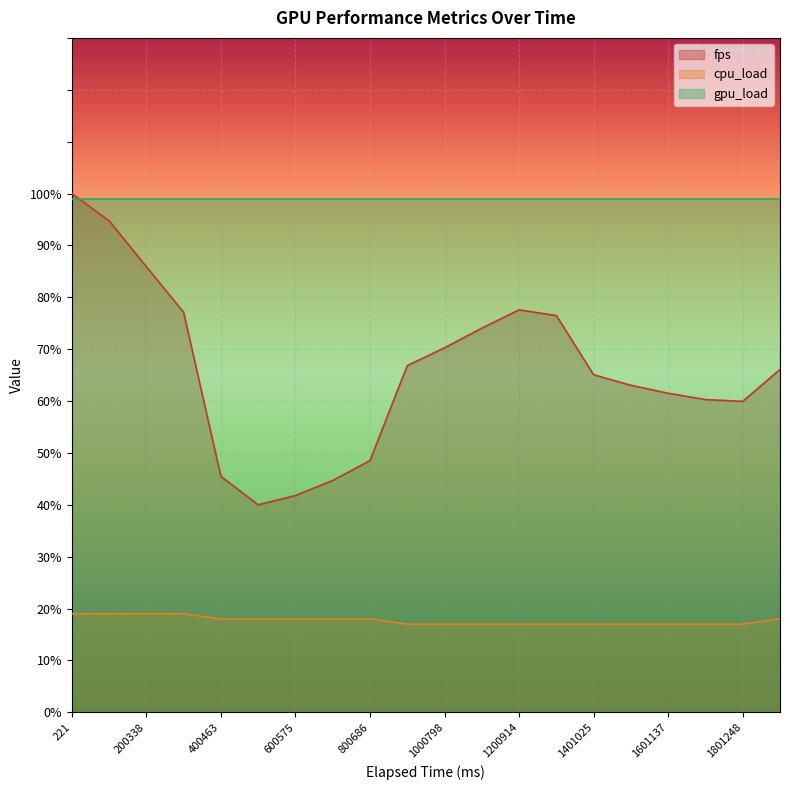

Which series has the largest total across all categories?

gpu_load